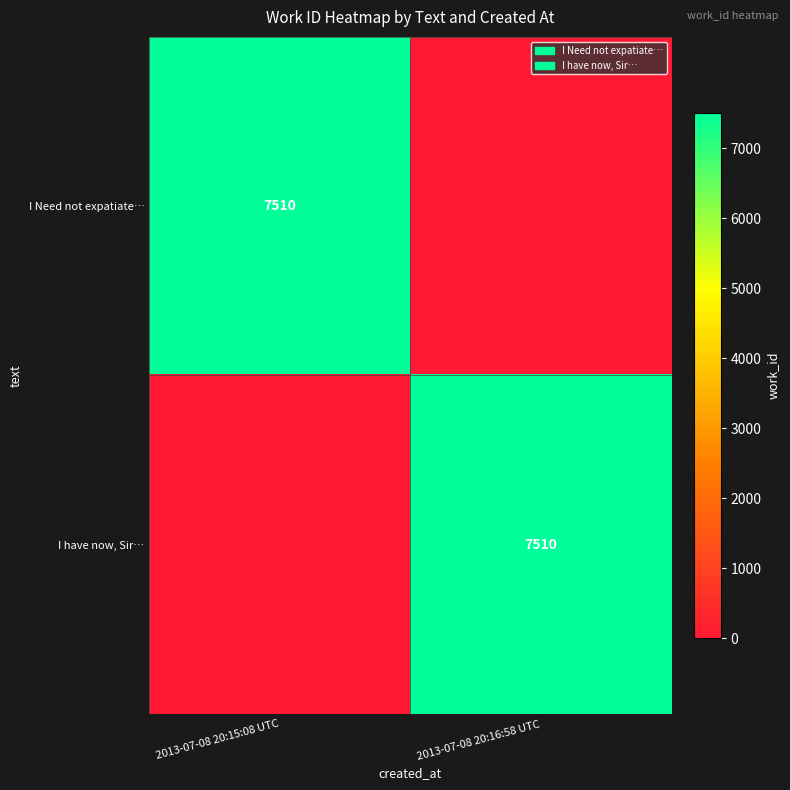

Count the number of data series in this chart.

2